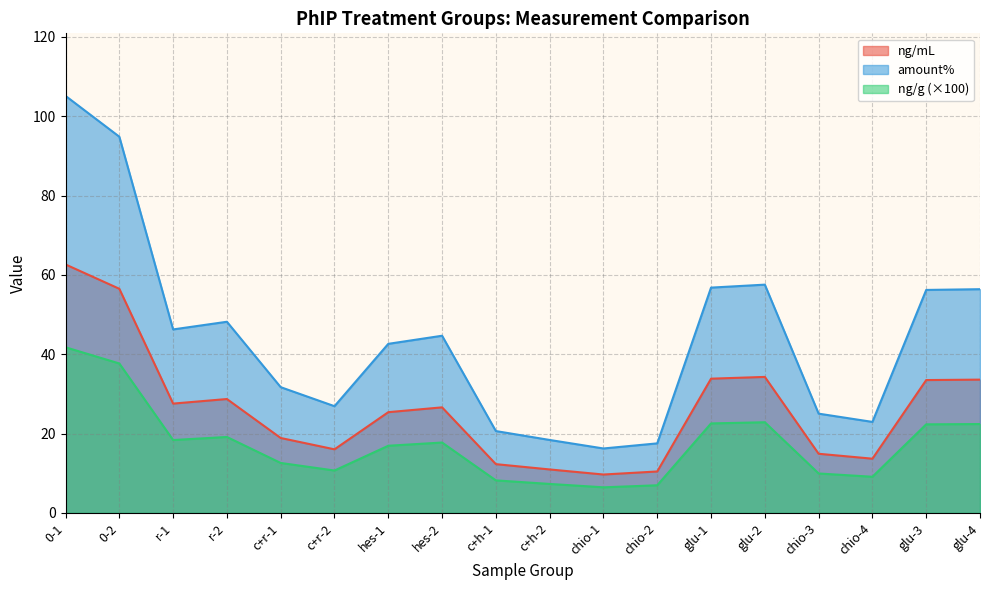

What is the sum of all amount% values?

788.1